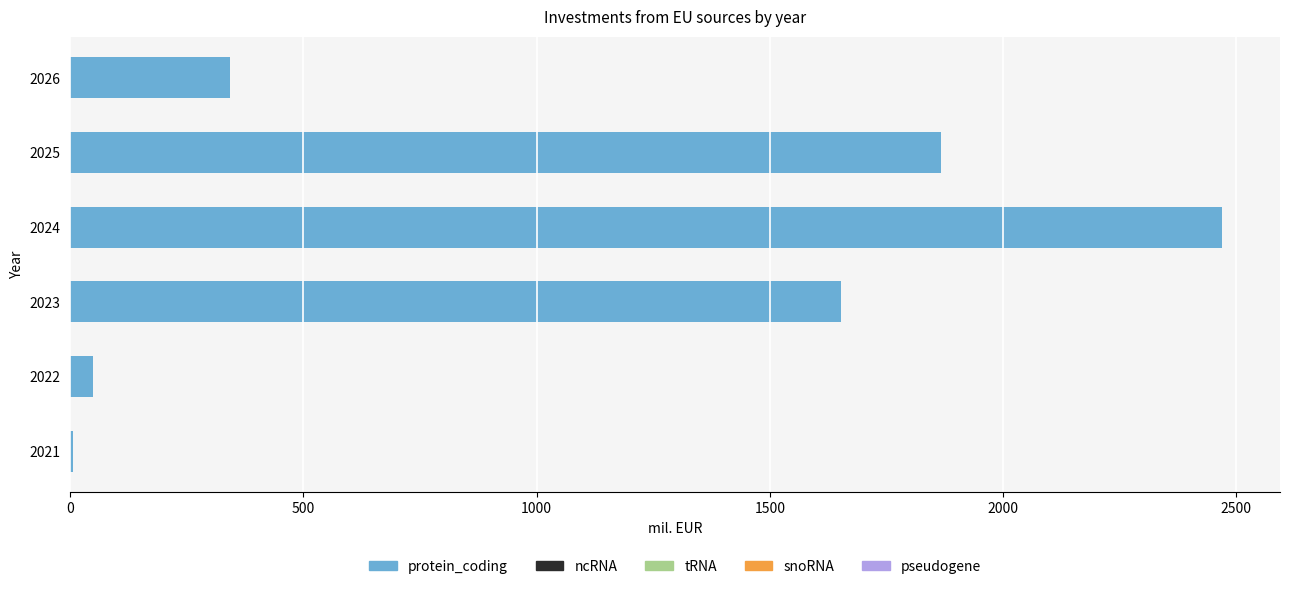

Which category has the highest value across all series?

2024